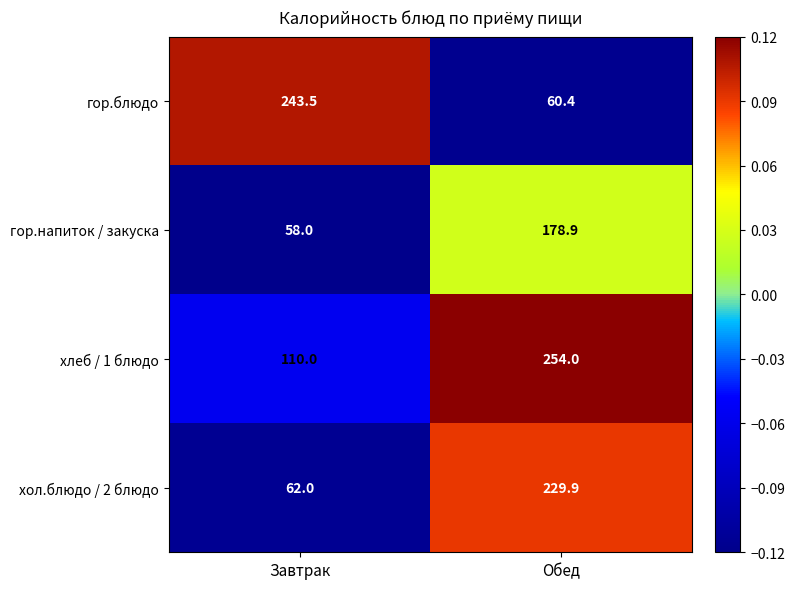

What is the sum of all хол.блюдо / 2 блюдо values?

291.9